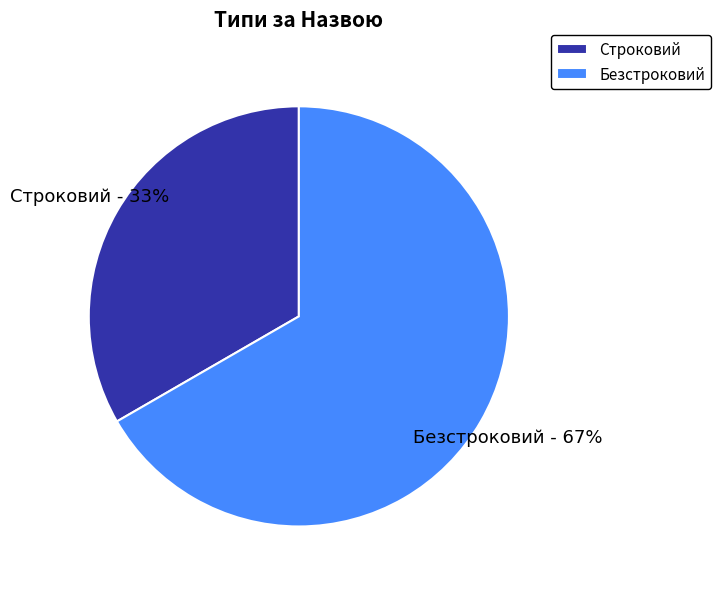

Approximately how many times larger is the value at Строковий compared to Безстроковий?

0.5